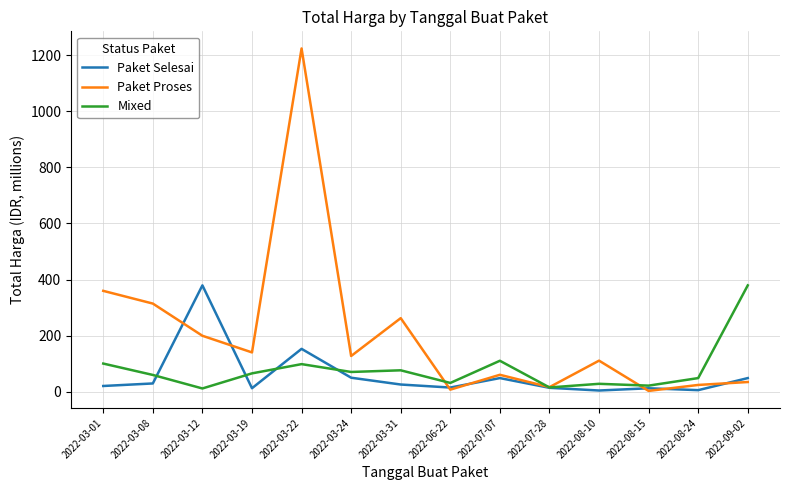

Which label corresponds to the largest value in the chart?

2022-03-22